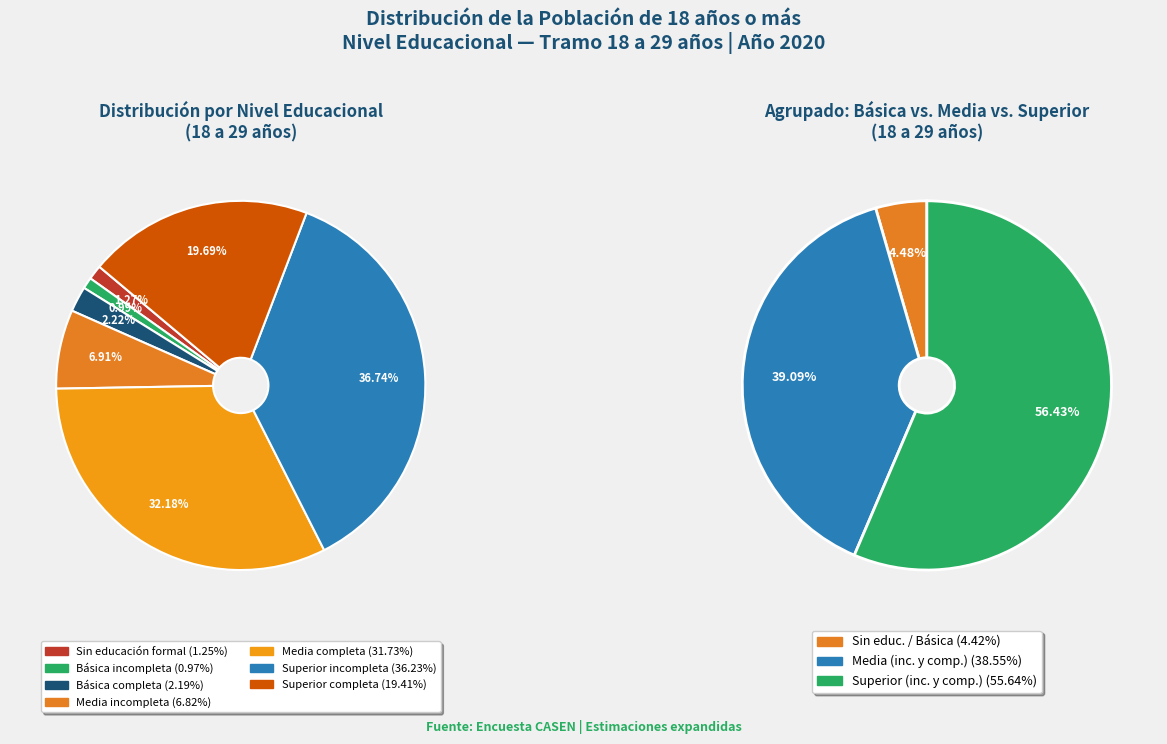

To the nearest percent, what percentage of the pie is Básica completa?

2%